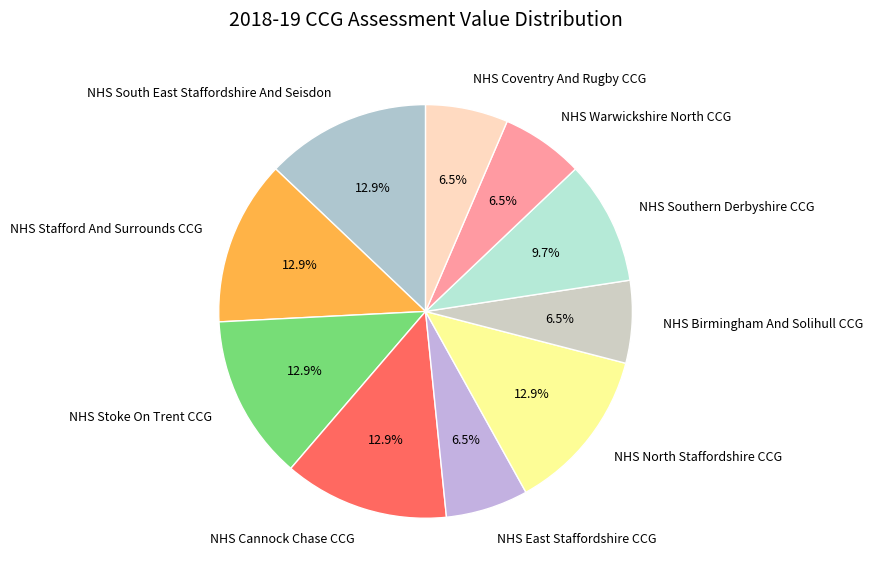

Do NHS Coventry And Rugby CCG and NHS North Staffordshire CCG together represent more than half of the pie?

No